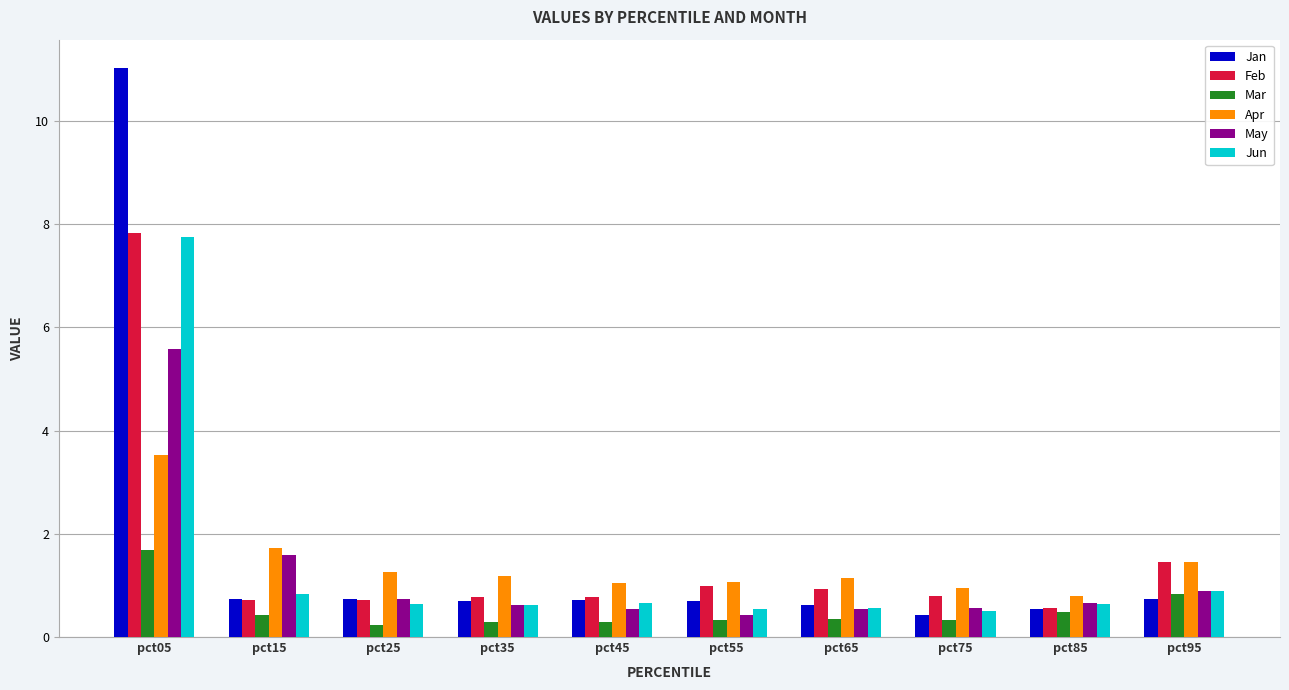

What is the minimum value shown in the chart?

0.2